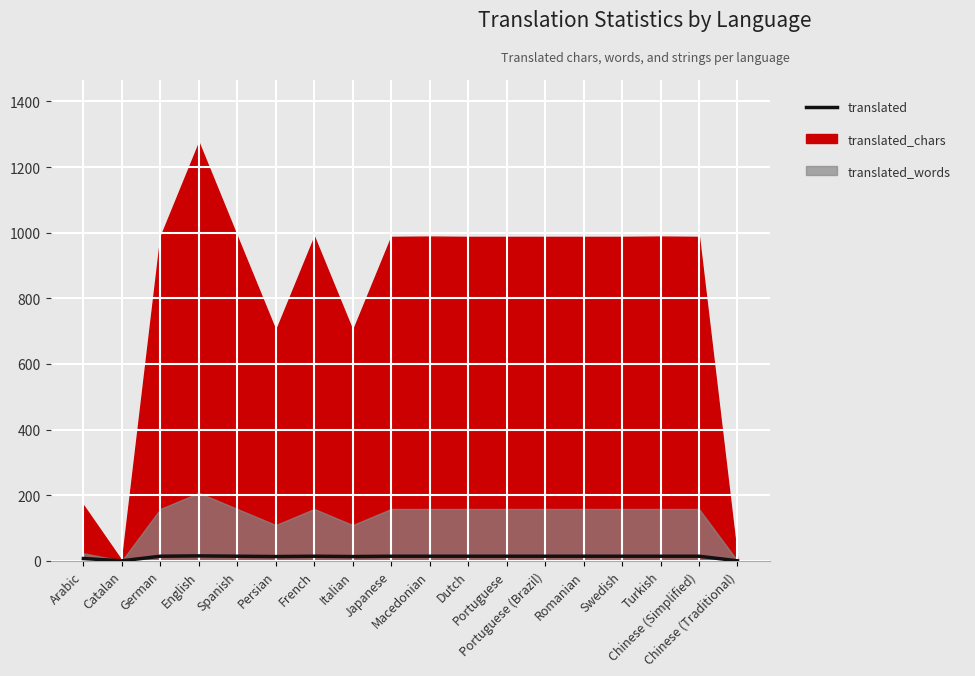

True or false: the data shows 0 at Catalan.

True